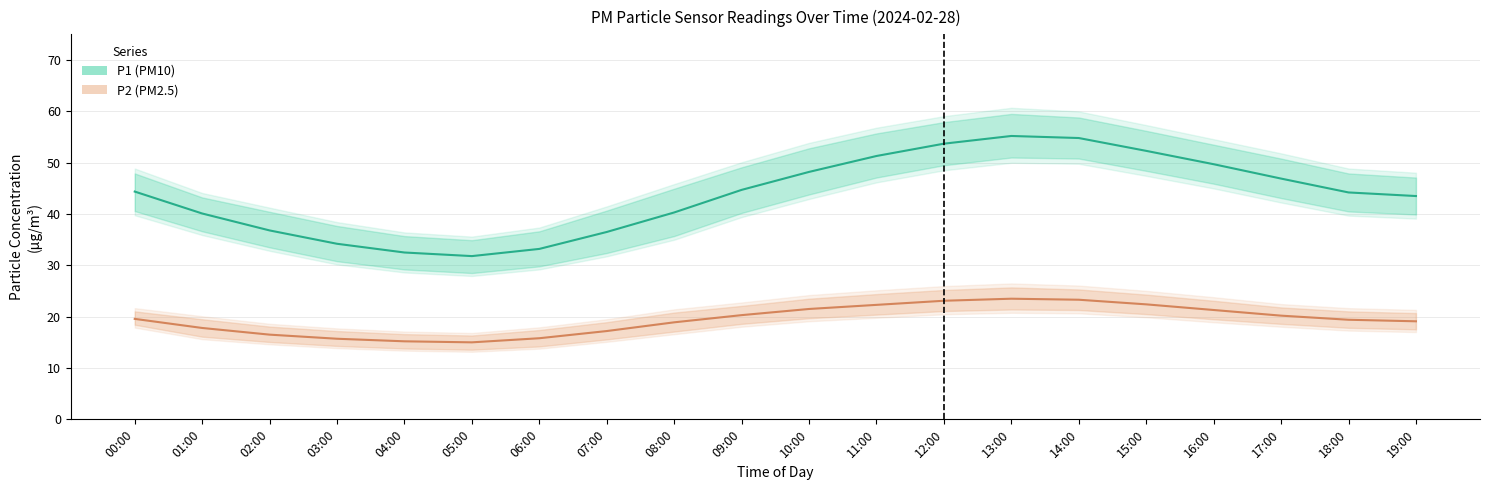

Where is the first local minimum for P2?

05:00